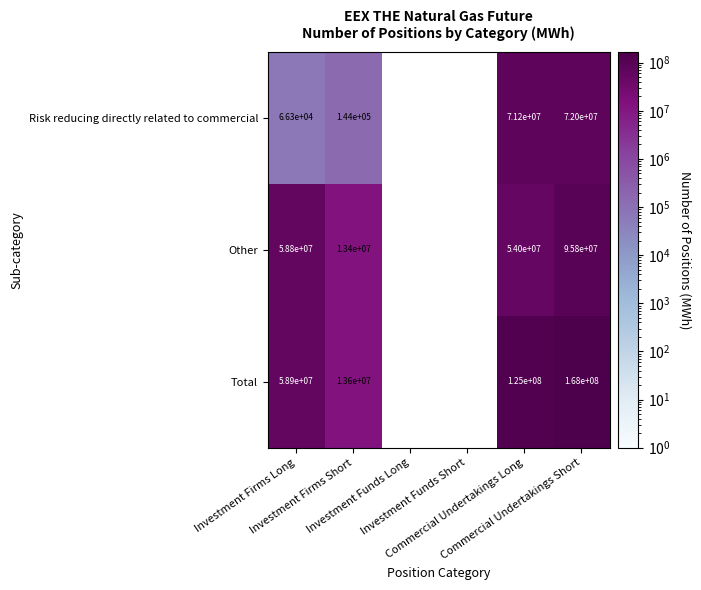

How many values in Risk reducing directly related to commercial are above zero?

4